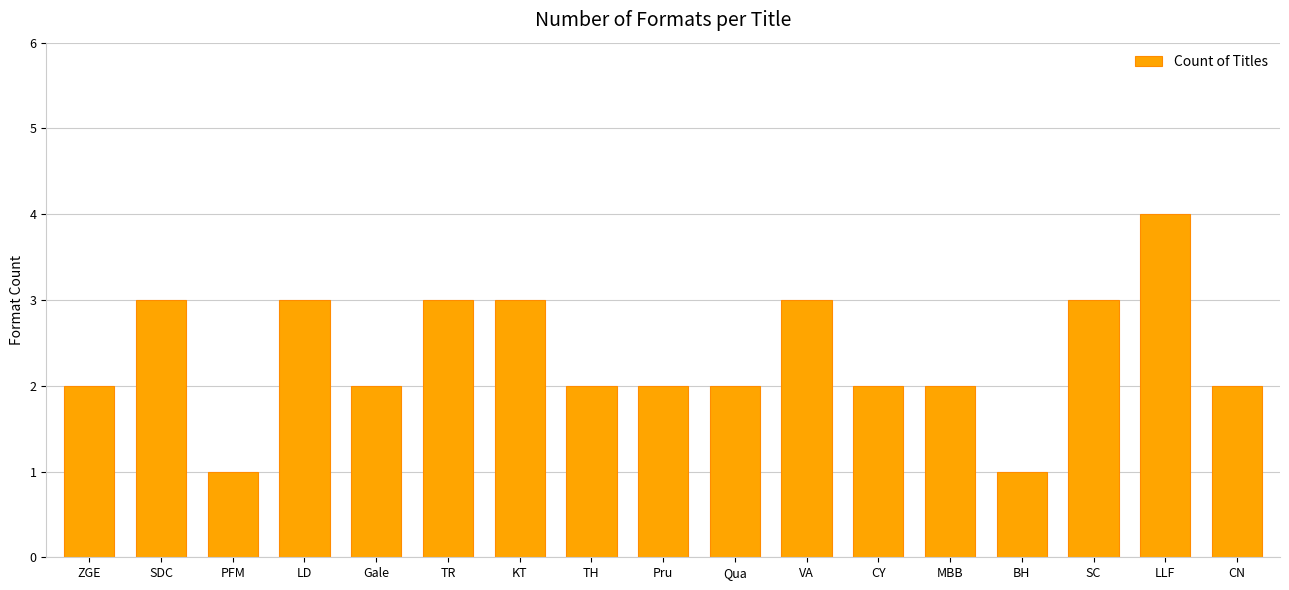

The value at LLF is 4. True or false?

True